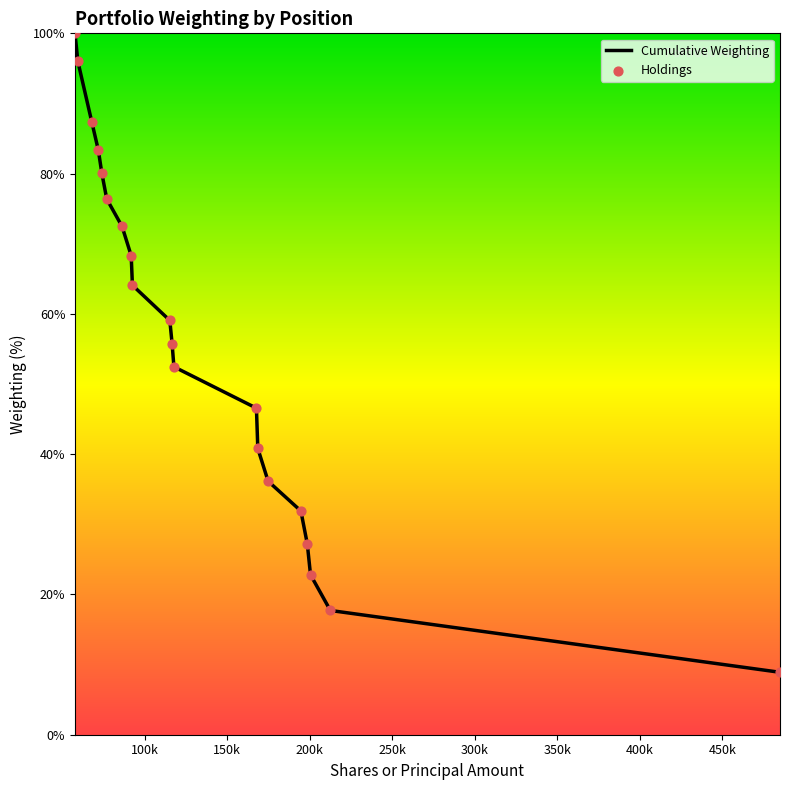

What is the difference between the maximum and minimum values?

91.1